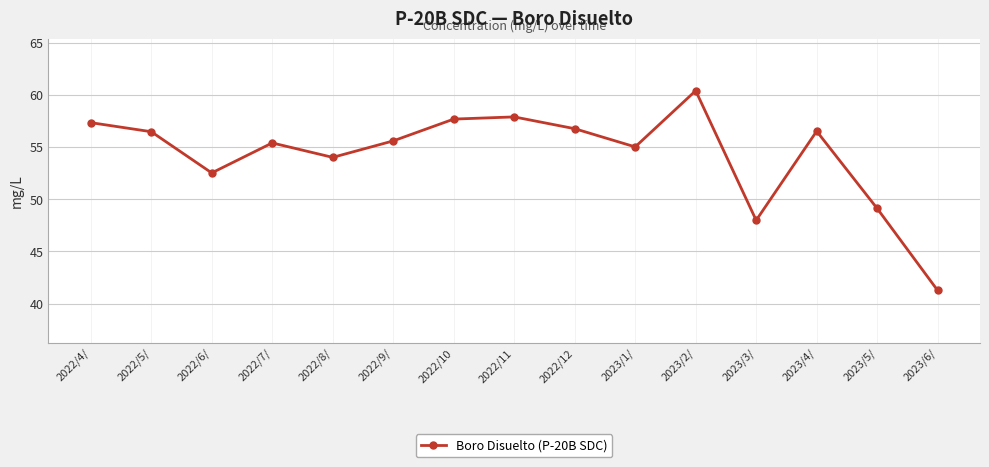

Reading left to right, what are all the values shown in this chart?

2022/4/=57.4	2022/5/=56.5	2022/6/=52.5	2022/7/=55.4	2022/8/=54.0	2022/9/=55.6	2022/10=57.7	2022/11=57.9	2022/12=56.8	2023/1/=55.0	2023/2/=60.4	2023/3/=48.0	2023/4/=56.5	2023/5/=49.1	2023/6/=41.3